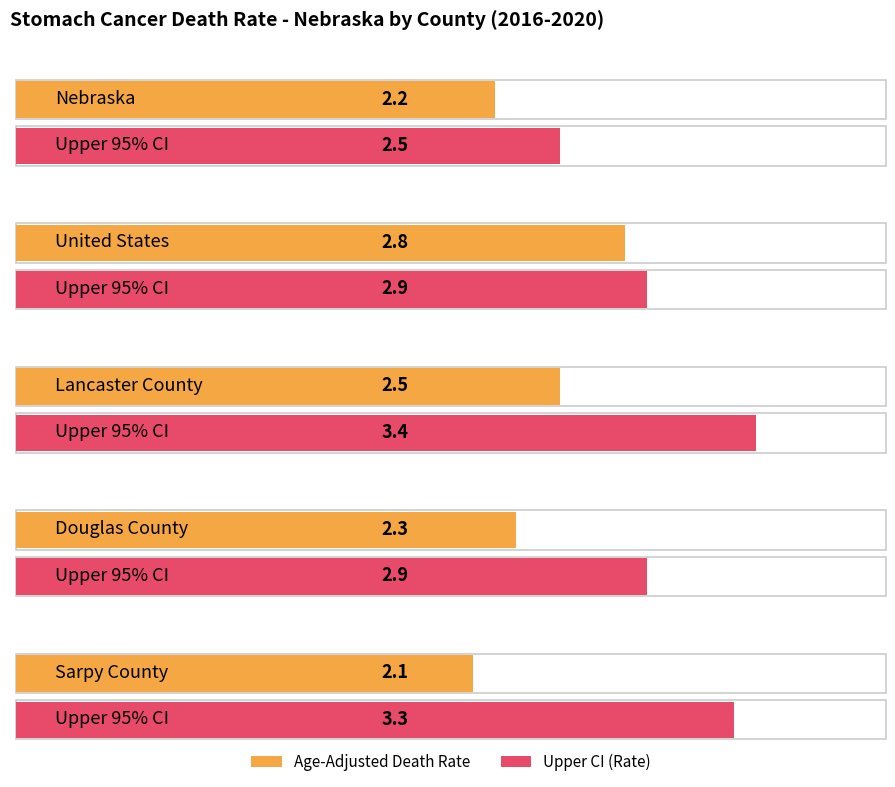

What position from the left is United States?

2